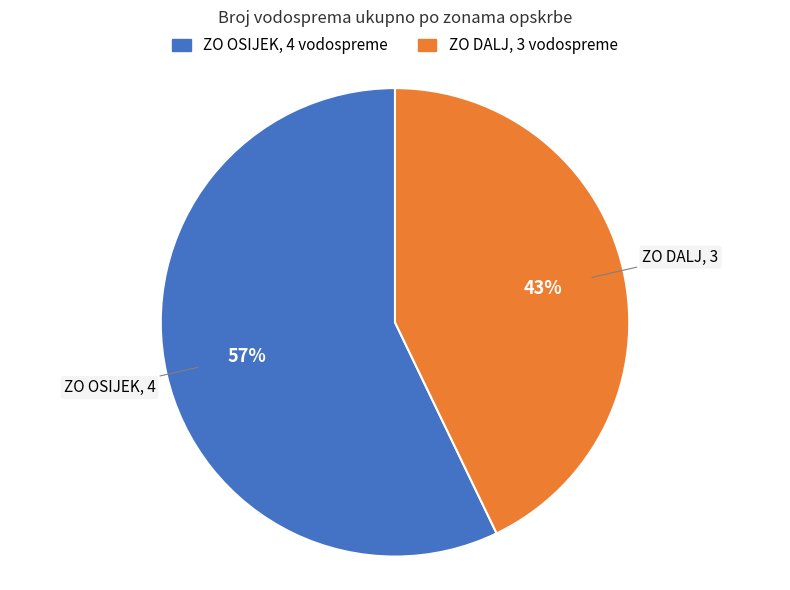

Which slice is the smallest?

ZO DALJ